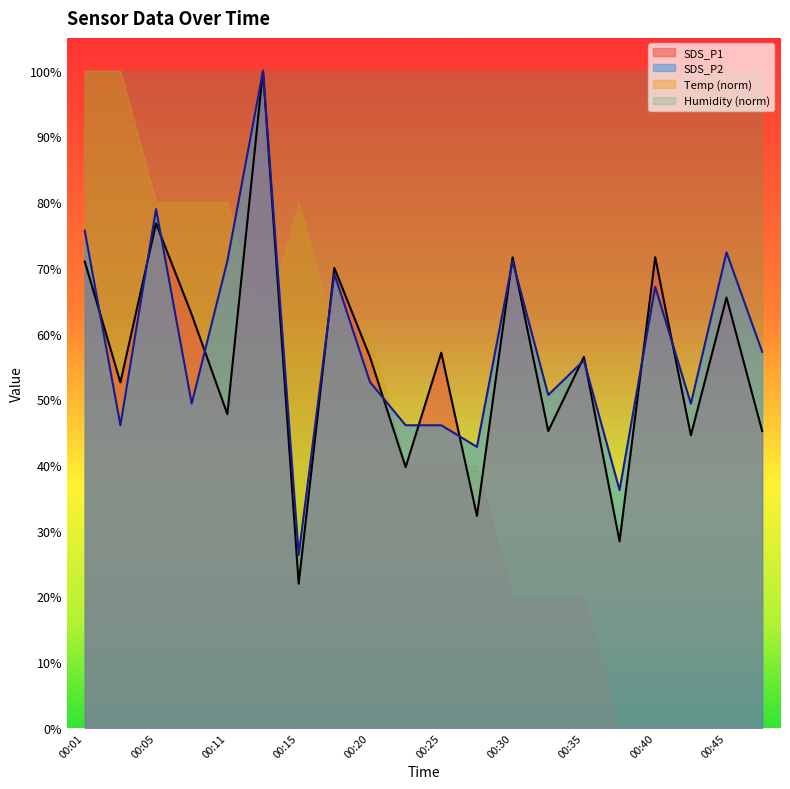

Which series has the widest spread of values?

Temp (norm)